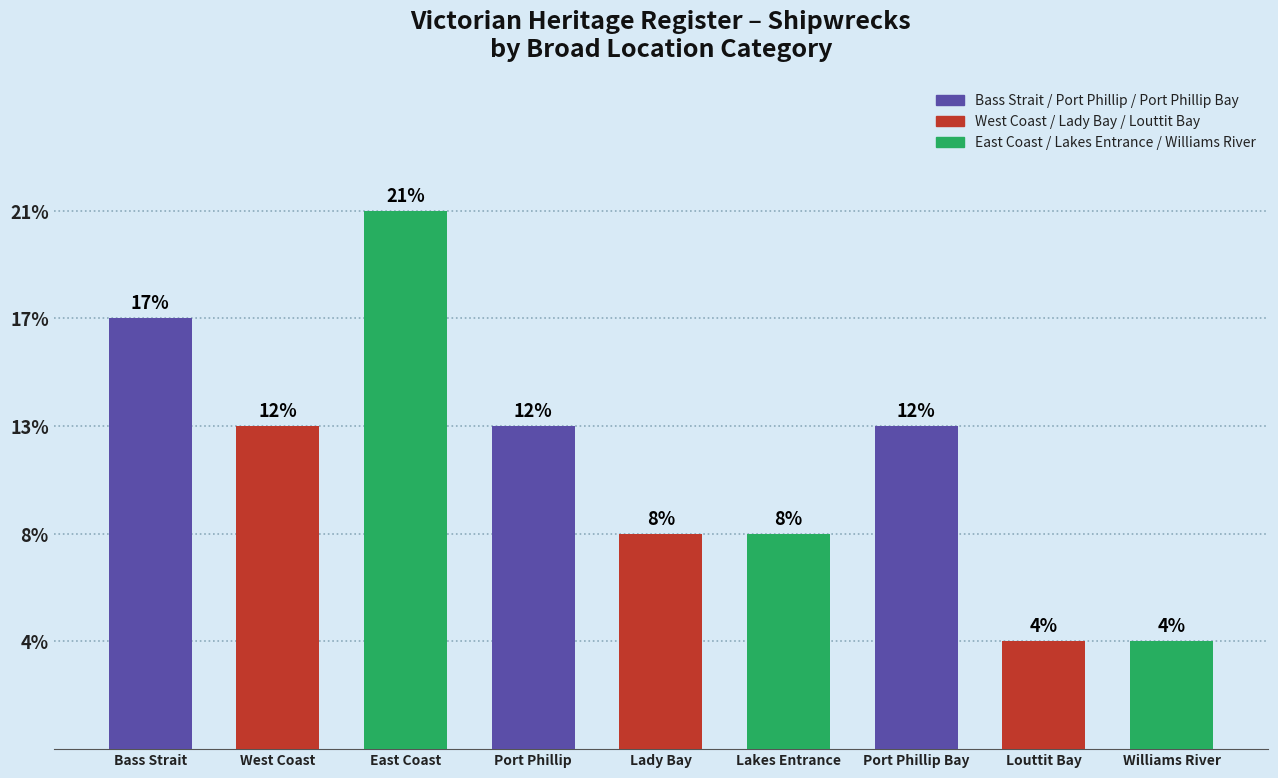

Does the chart contain any negative values?

No